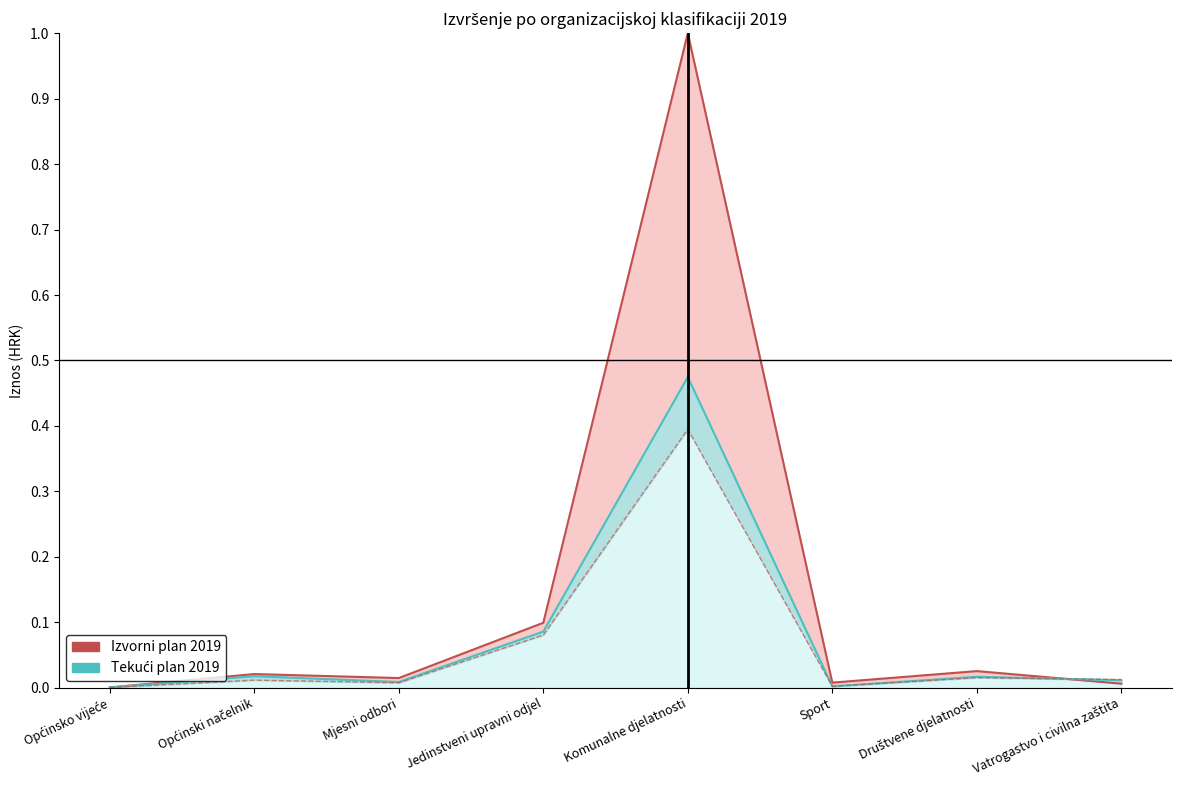

At which category does Izvršenje 2019 reach its first local peak?

Općinski načelnik